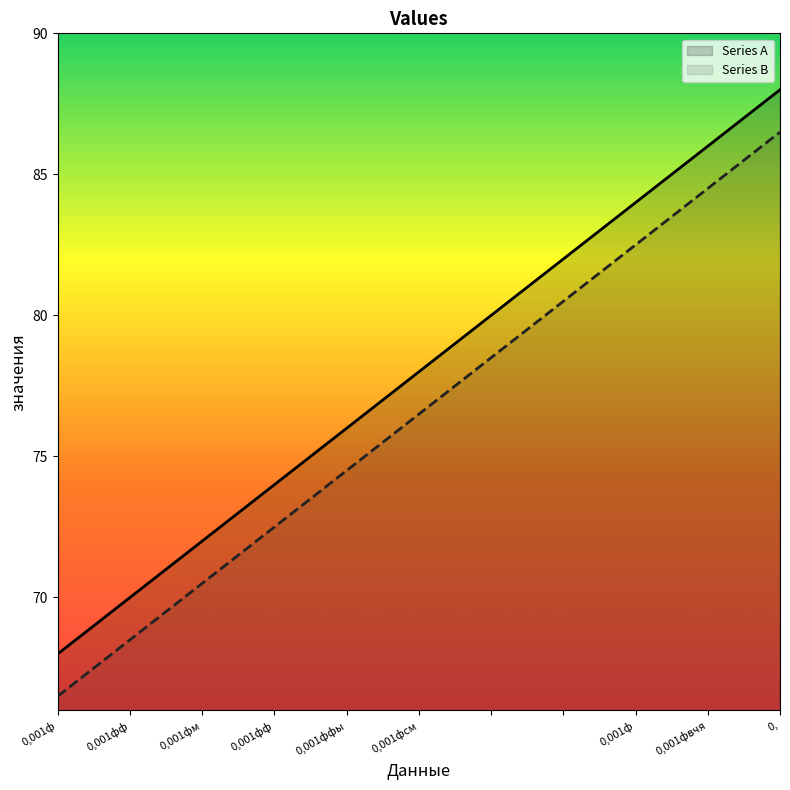

At how many categories does at least one series exceed 72?

16